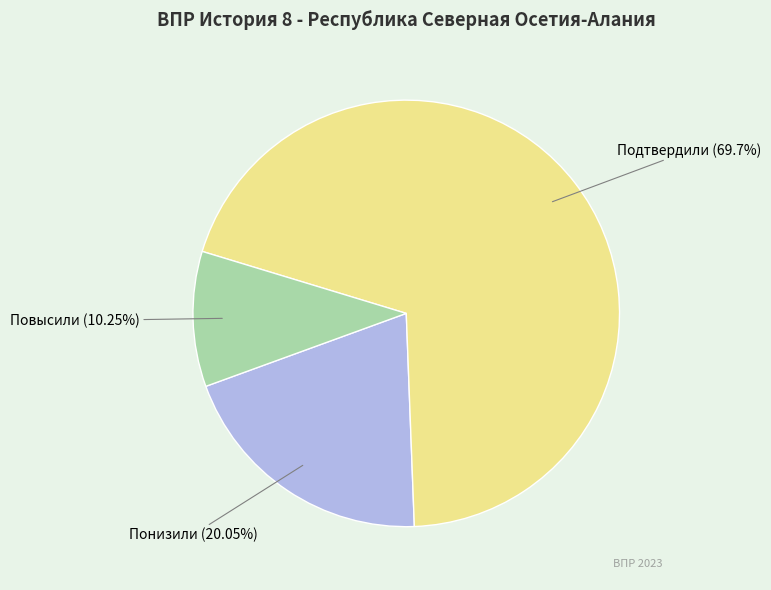

Which has a higher value, Повысили or Понизили?

Понизили